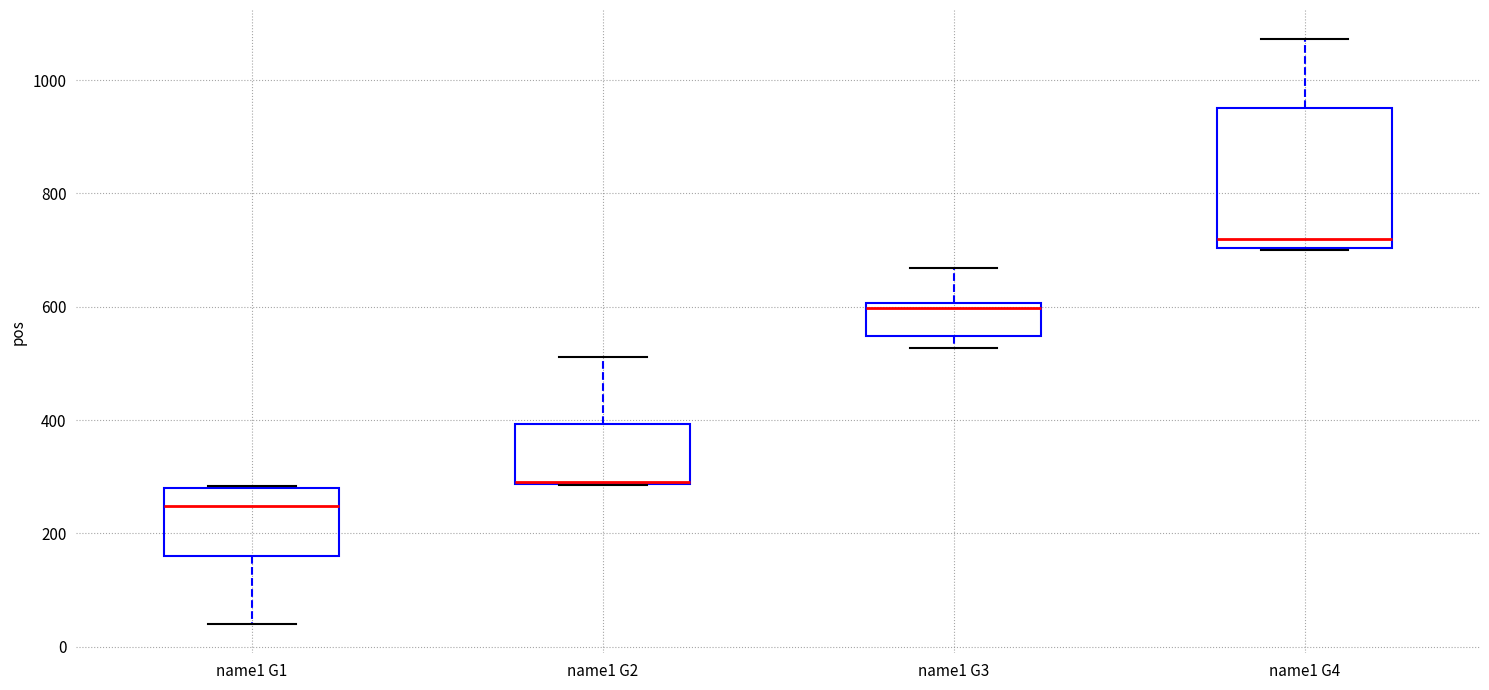

Reading left to right, read every box against the y-axis: the position of its median line, the range the box covers, and the ends of its whiskers. The values are not printed on the chart, so give them approximately, as read against the axis.

name1 G1: median 240, box 160 to 280, whiskers 40 to 280
name1 G2: median 300 (drawn on the box's lower edge), box 280 to 400, whiskers 280 to 520
name1 G3: median 600 (just below the box's upper edge), box 540 to 600, whiskers 520 to 660
name1 G4: median 720, box 700 to 960, whiskers 700 to 1080